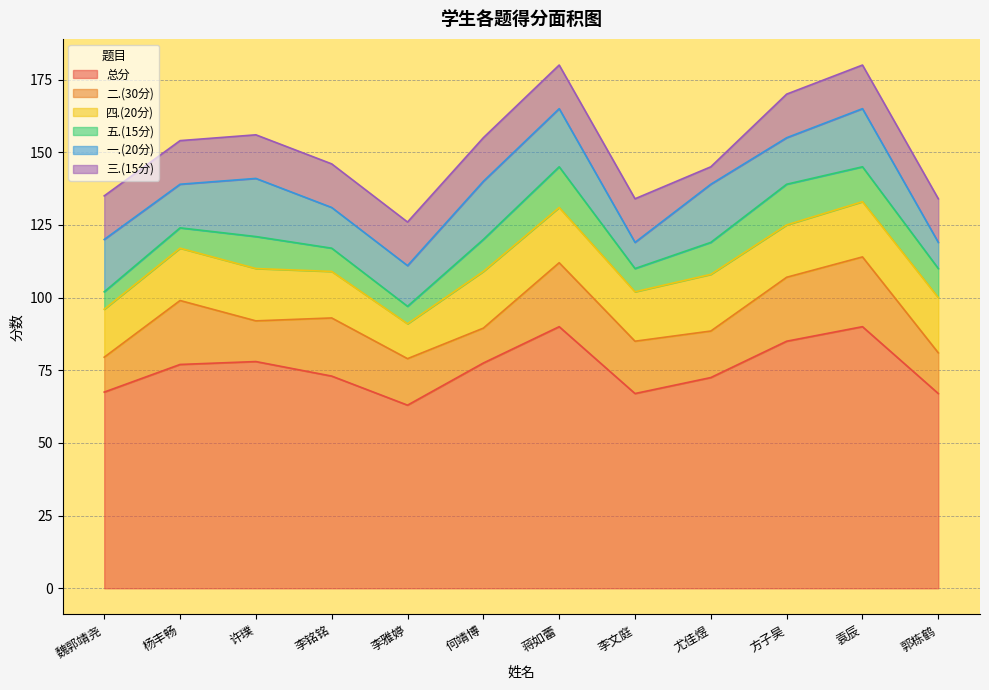

The value of 四.(20分) at 蒋如蕾 is 19.0. True or false?

True